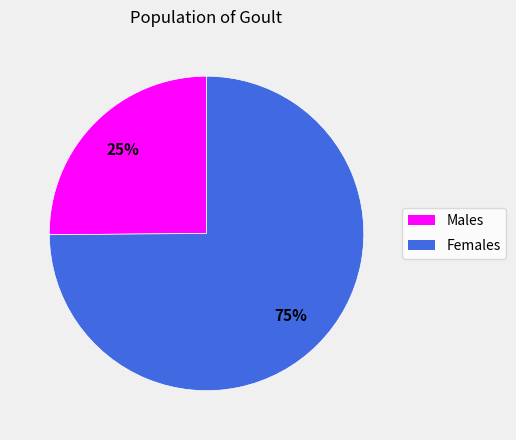

Does any single category account for the majority?

Yes